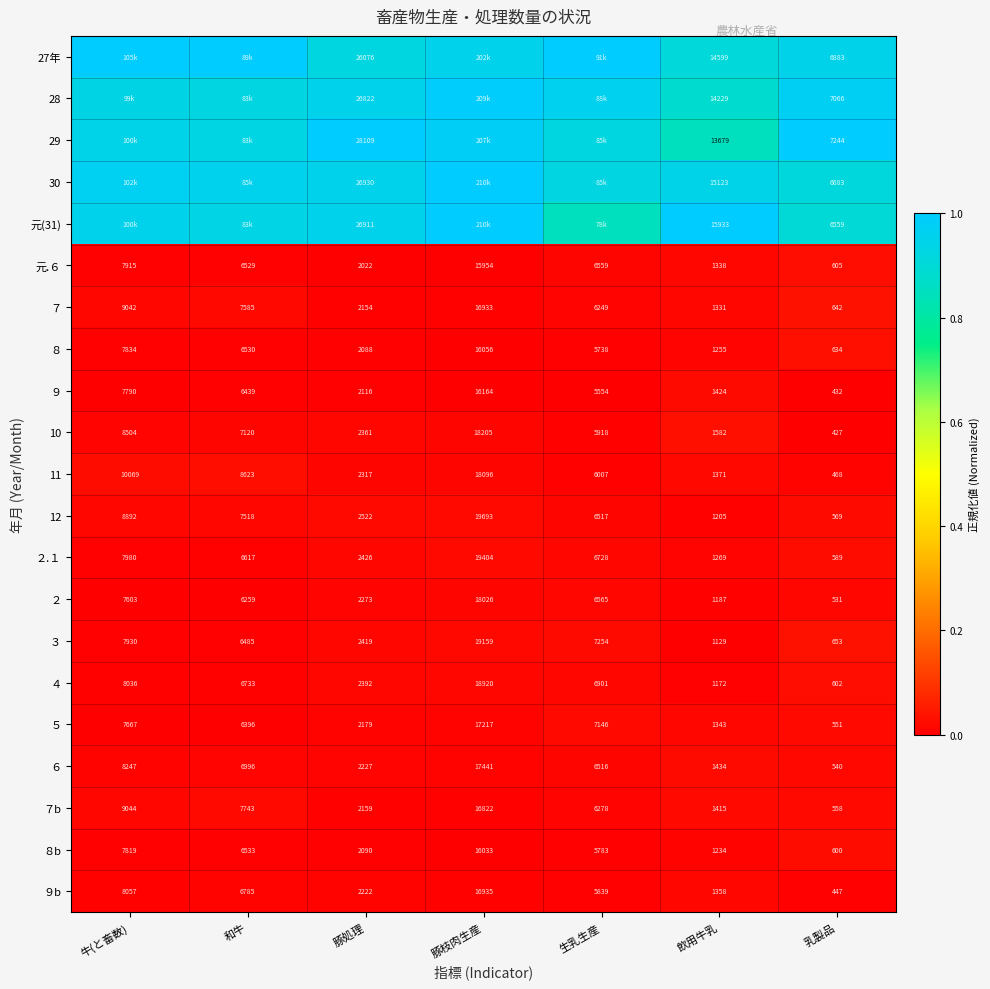

At which label does 11 first exceed 6007?

牛(と畜数)